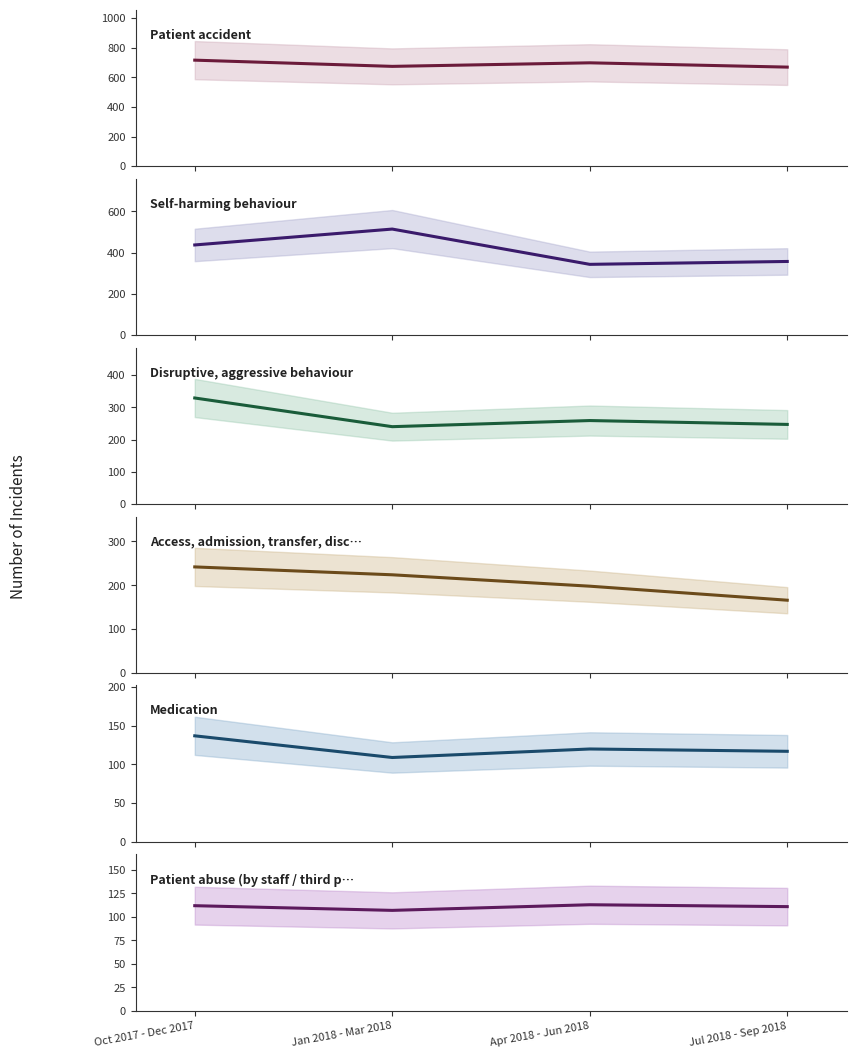

Which category has the highest value in the Disruptive, aggressive behaviour series?

Oct 2017 - Dec 2017